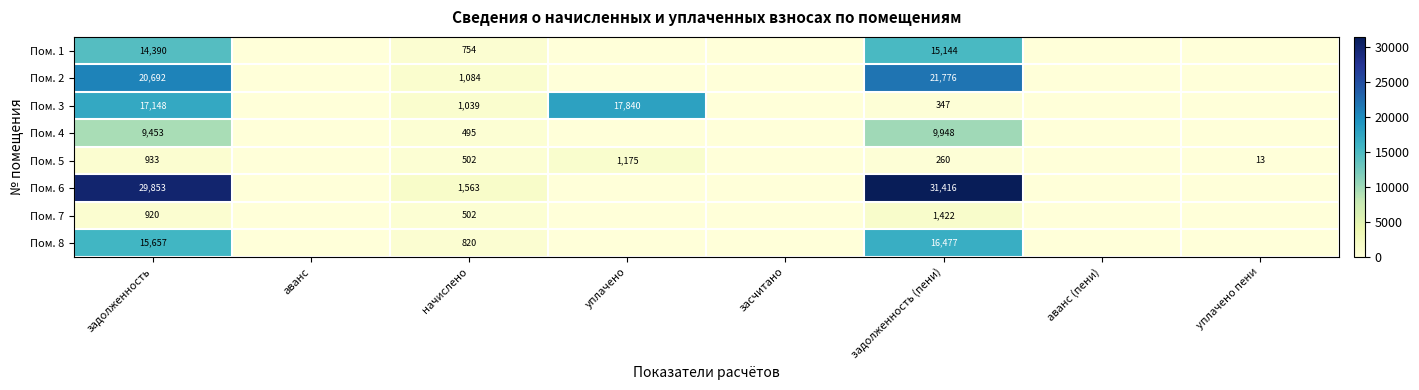

Rank the series at задолженность from highest to lowest value.

Пом. 6, Пом. 2, Пом. 3, Пом. 8, Пом. 1, Пом. 4, Пом. 5, Пом. 7